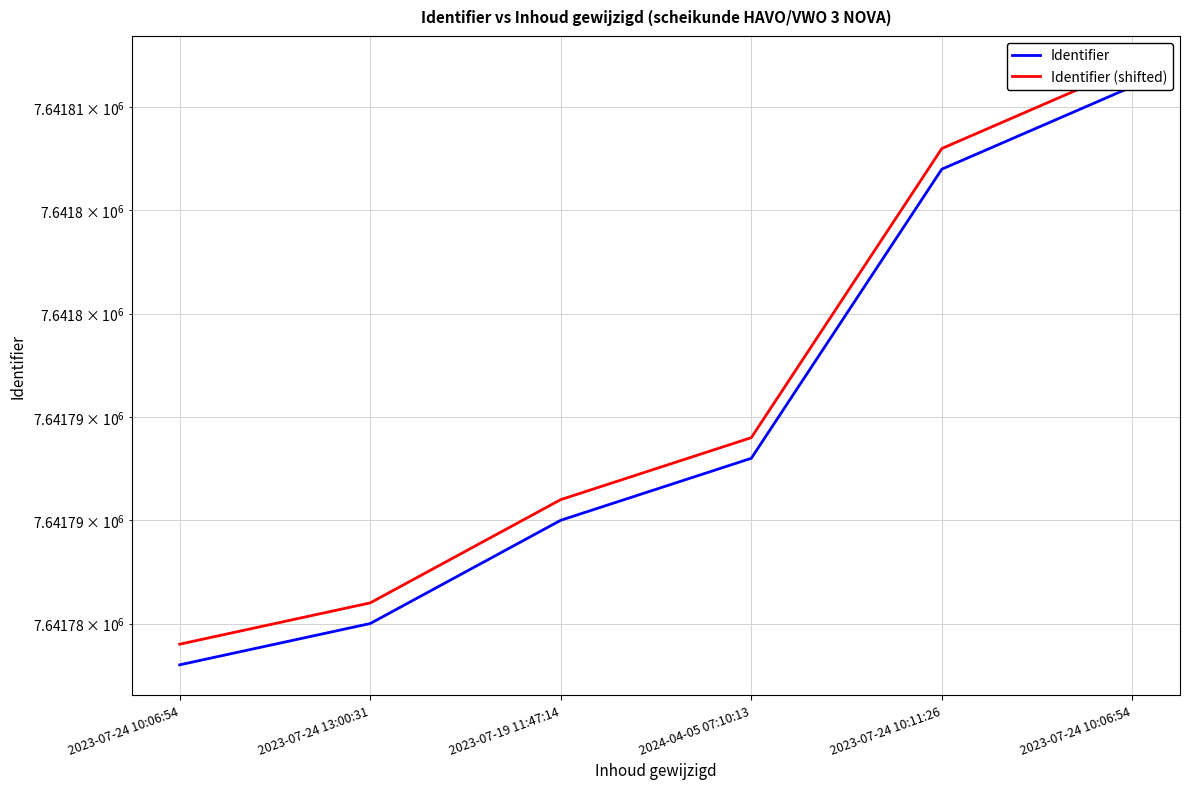

Reading left to right, extract all data points from this chart.

Identifier: 2023-07-24 10:06:54=7641783	2023-07-24 13:00:31=7641785	2023-07-19 11:47:14=7641790	2024-04-05 07:10:13=7641793	2023-07-24 10:11:26=7641807	2023-07-24 10:06:54=7641811
Identifier (shifted): 2023-07-24 10:06:54=7641784	2023-07-24 13:00:31=7641786	2023-07-19 11:47:14=7641791	2024-04-05 07:10:13=7641794	2023-07-24 10:11:26=7641808	2023-07-24 10:06:54=7641812